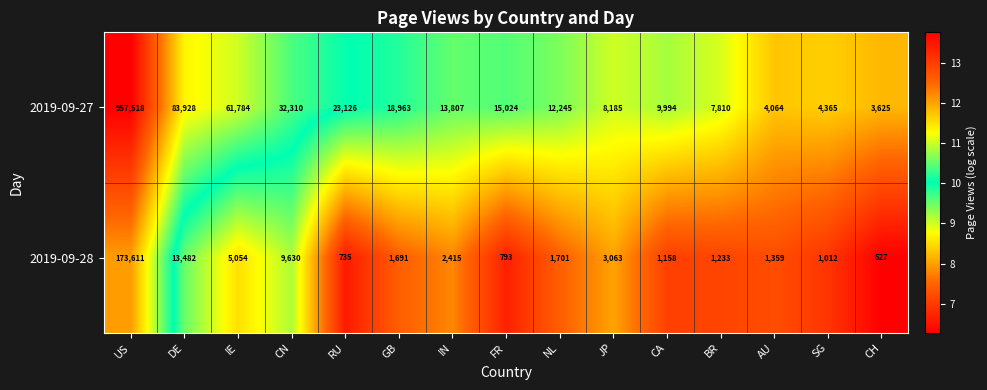

Which series has the largest range (max minus min)?

2019-09-27